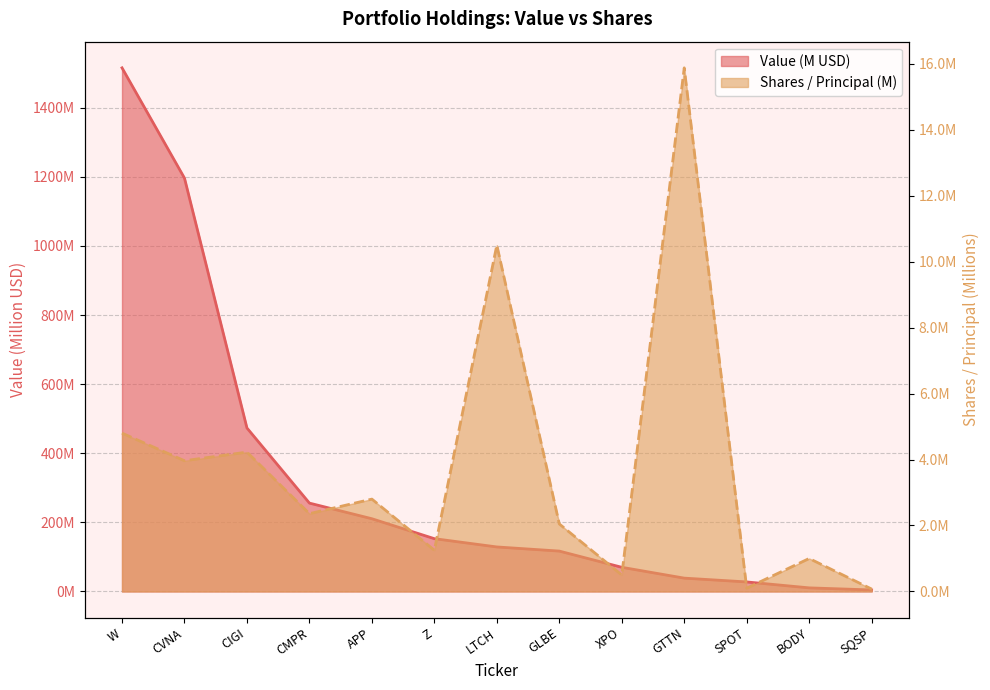

At CMPR, list the series in order from largest to smallest.

Value, Shares or principal amount